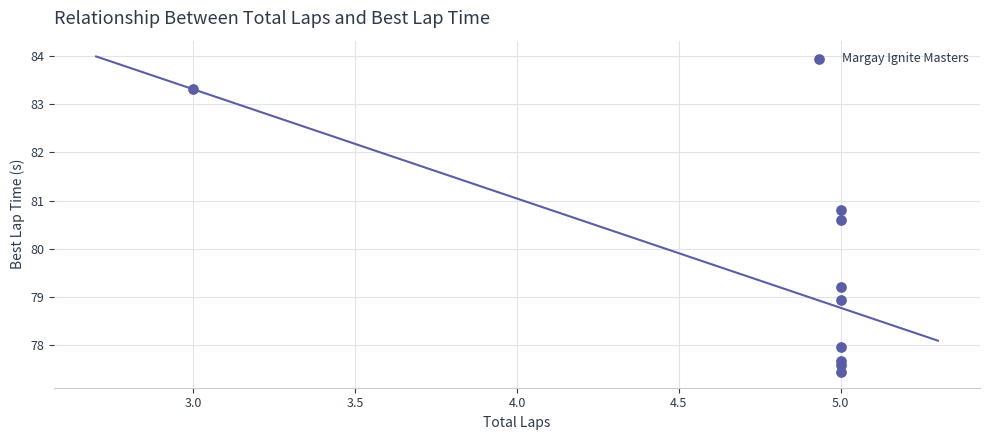

What is the average Y value?

79.3